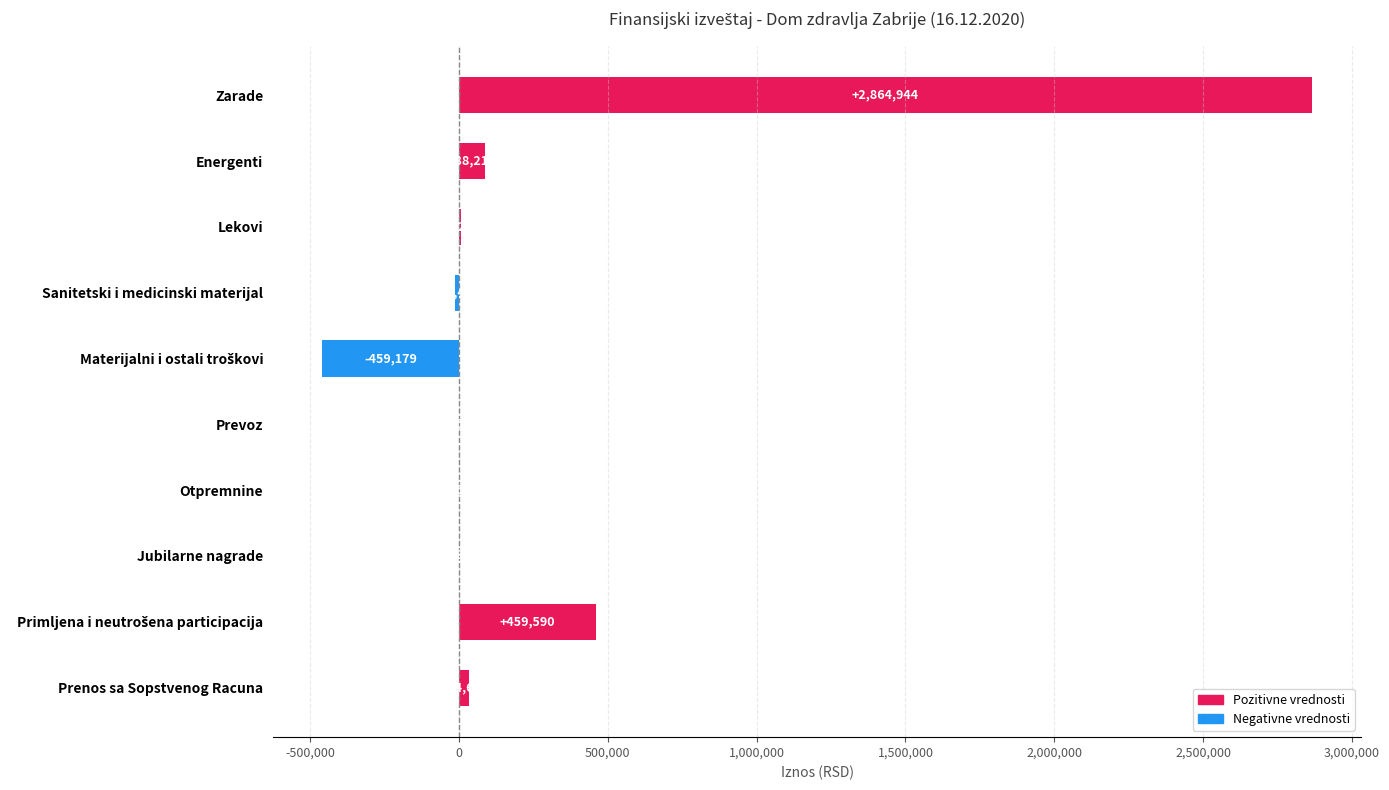

What is the ratio of the value at Prenos sa Sopstvenog Racuna to the value at Energenti?

0.4